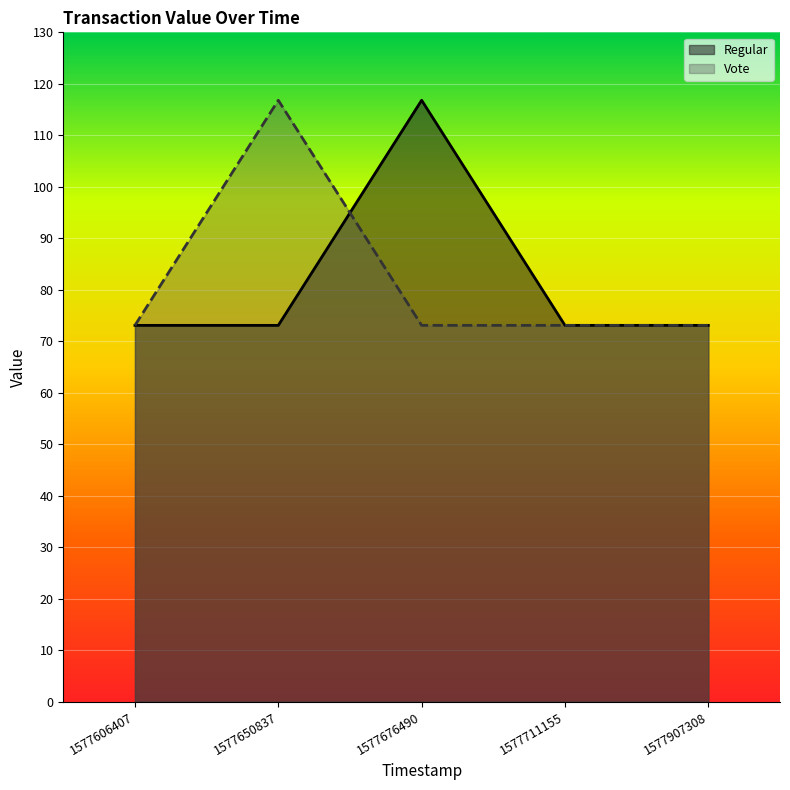

At which category is the sum across all series the highest?

1577650837